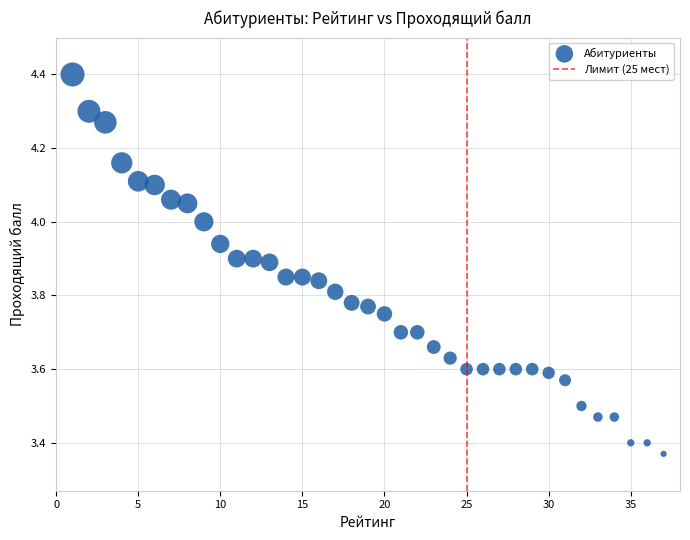

What is the range of X values (max minus min)?

36.0